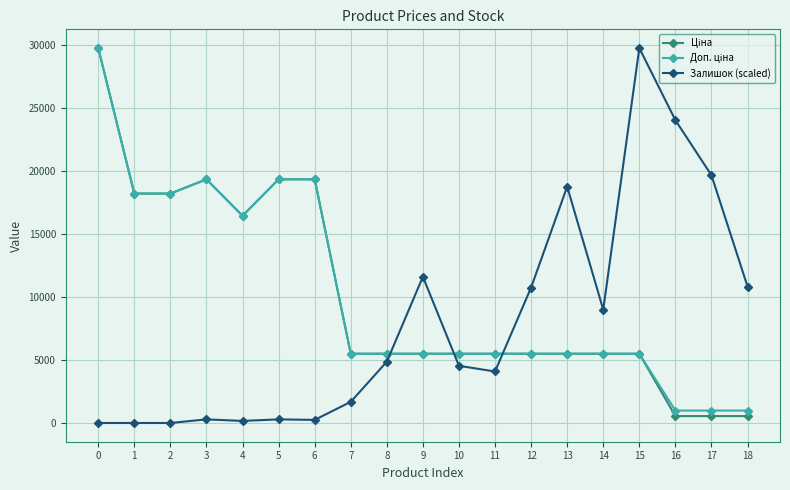

What is the value of the Залишок (scaled) point at the 11th from the left?

4537.8